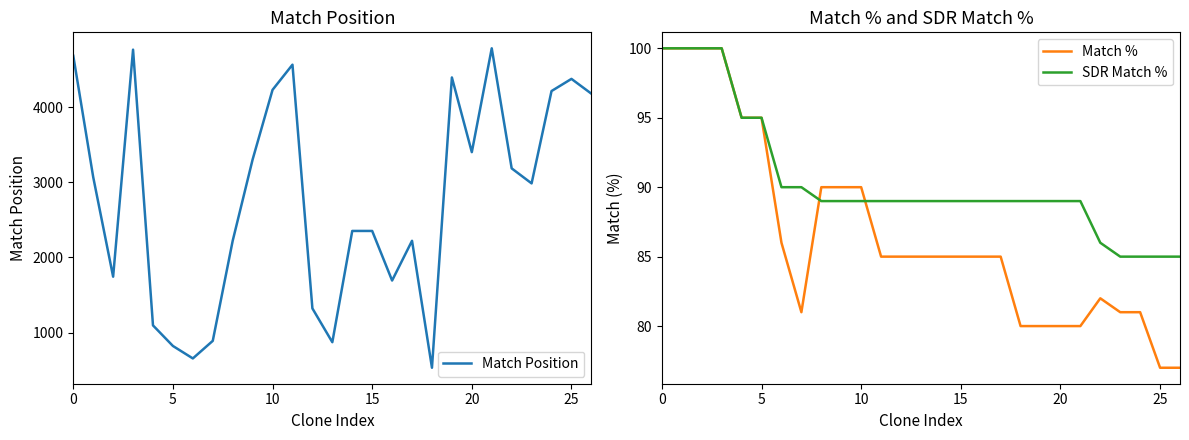

What is the difference between the second highest and second lowest values in the SDR Match % series?

15